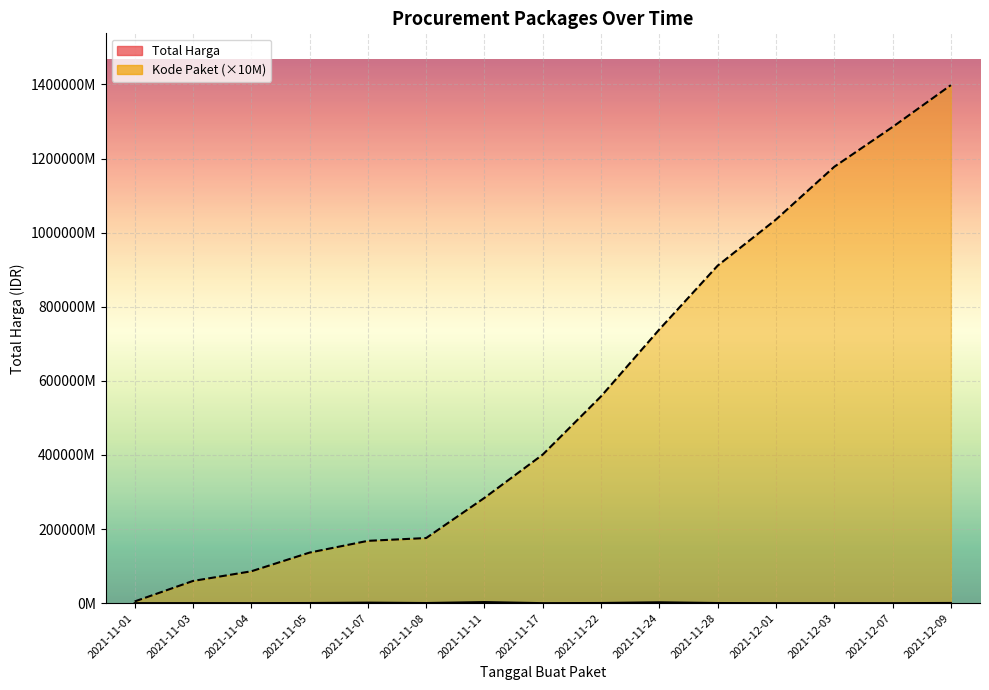

Is it true that Kode Paket (×10M) equals 1285160000000 at 2021-12-07?

True